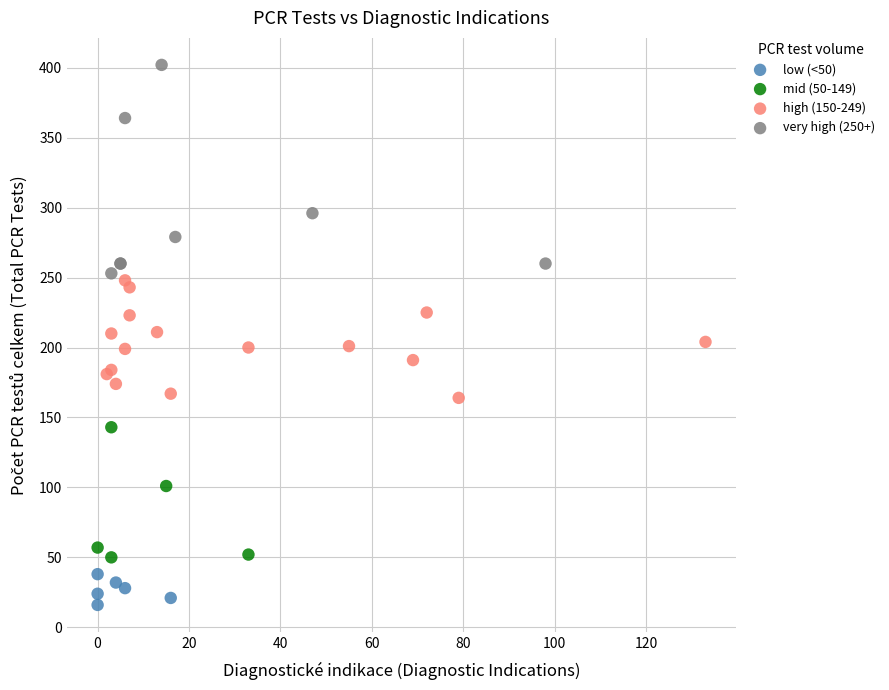

Which series has the largest Y range (max minus min)?

very high (250+)